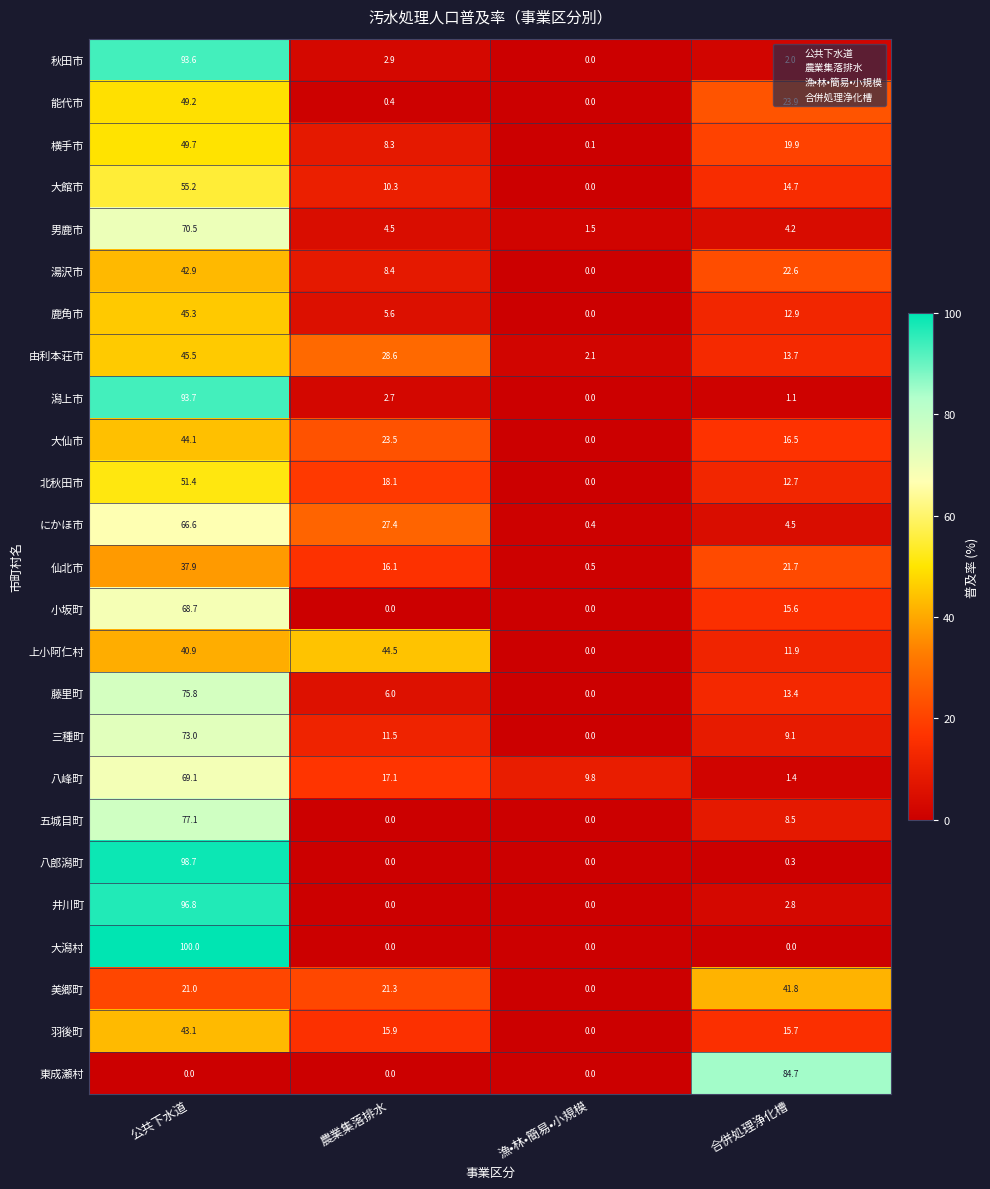

At which label does 大館市 reach its peak?

公共下水道